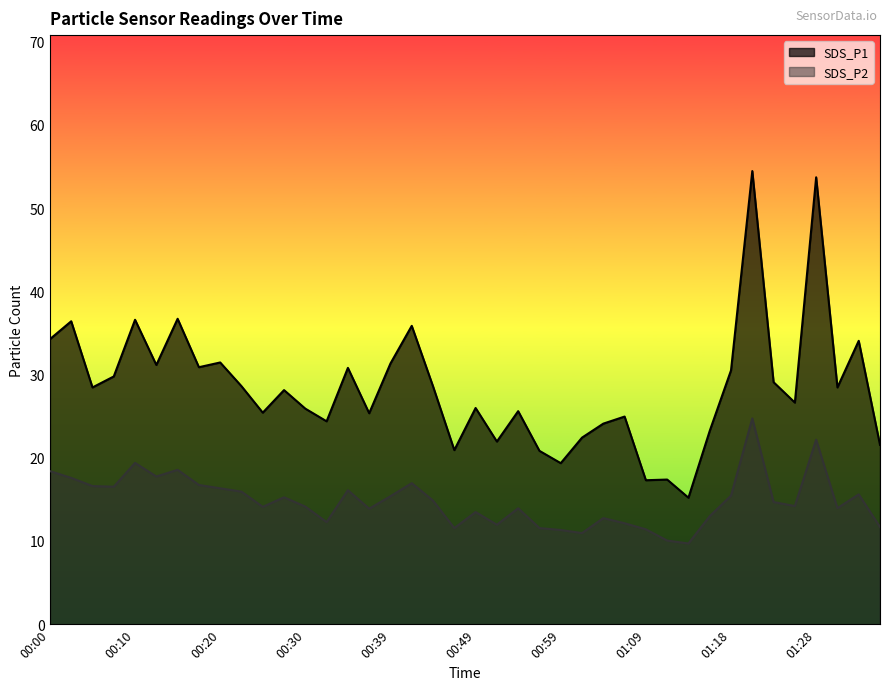

Rank the series by their average value, from highest to lowest.

SDS_P1, SDS_P2